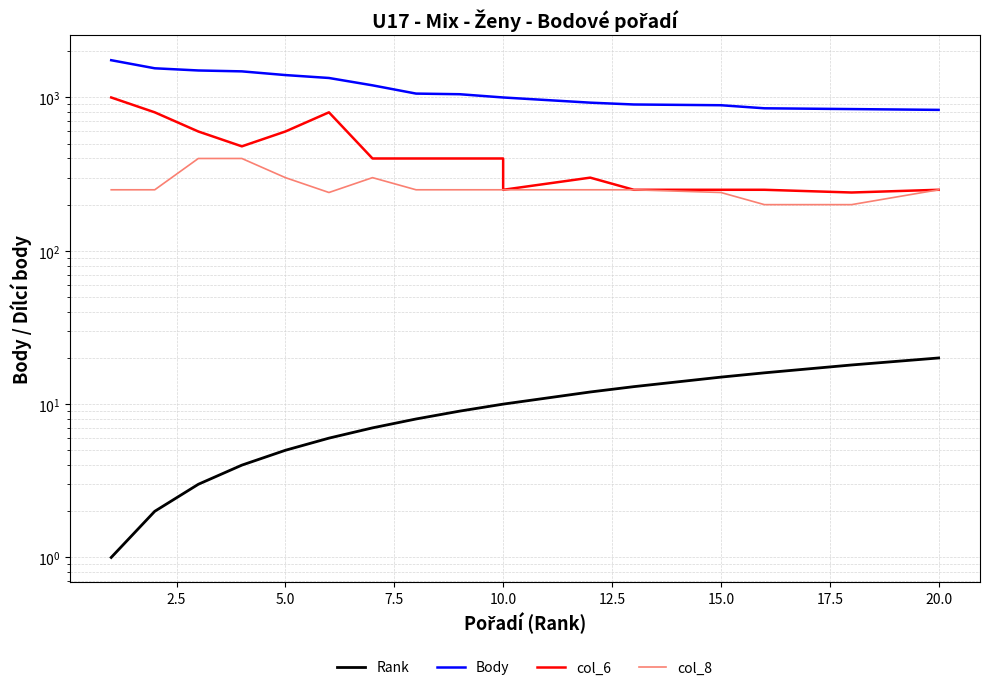

What is the total value across all series at 10?

1510